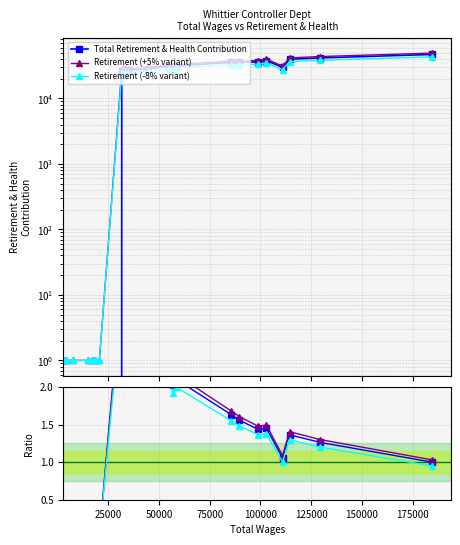

At how many categories does at least one series exceed 20422?

15